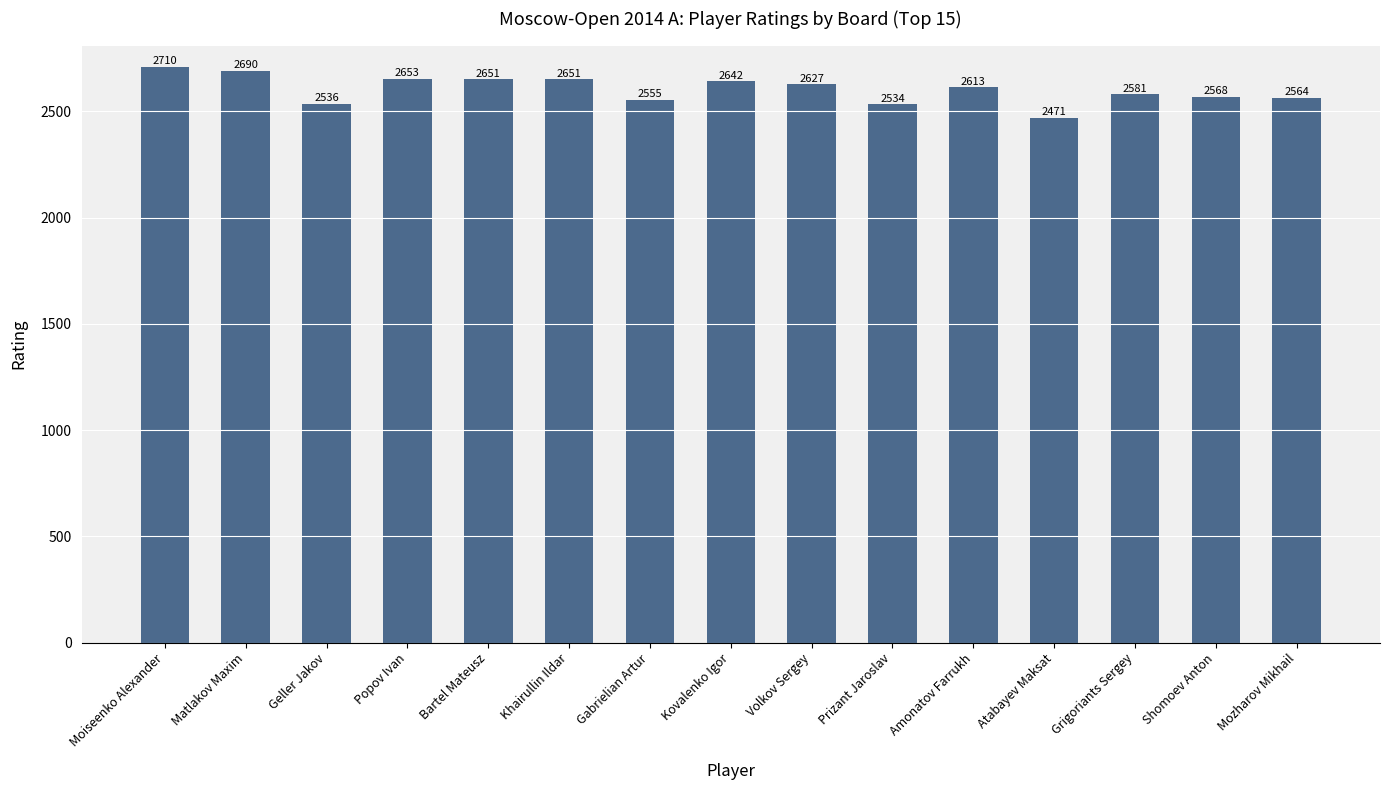

What is the sum of the values at Kovalenko Igor and Popov Ivan?

5295